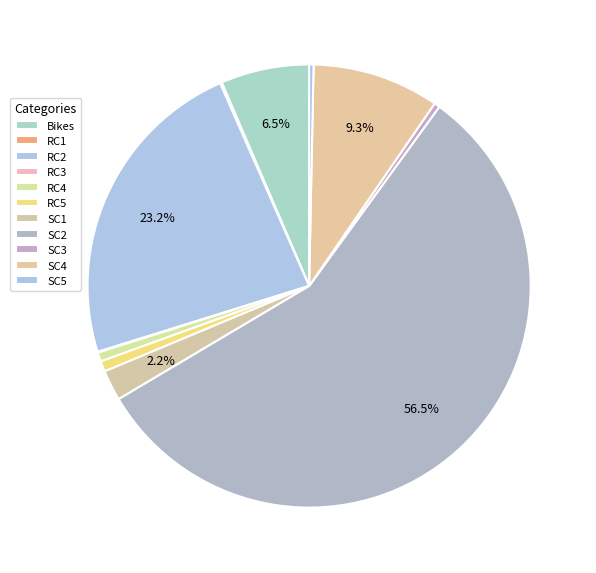

To the nearest percent, what is the combined percentage of RC1 and RC4?

1%